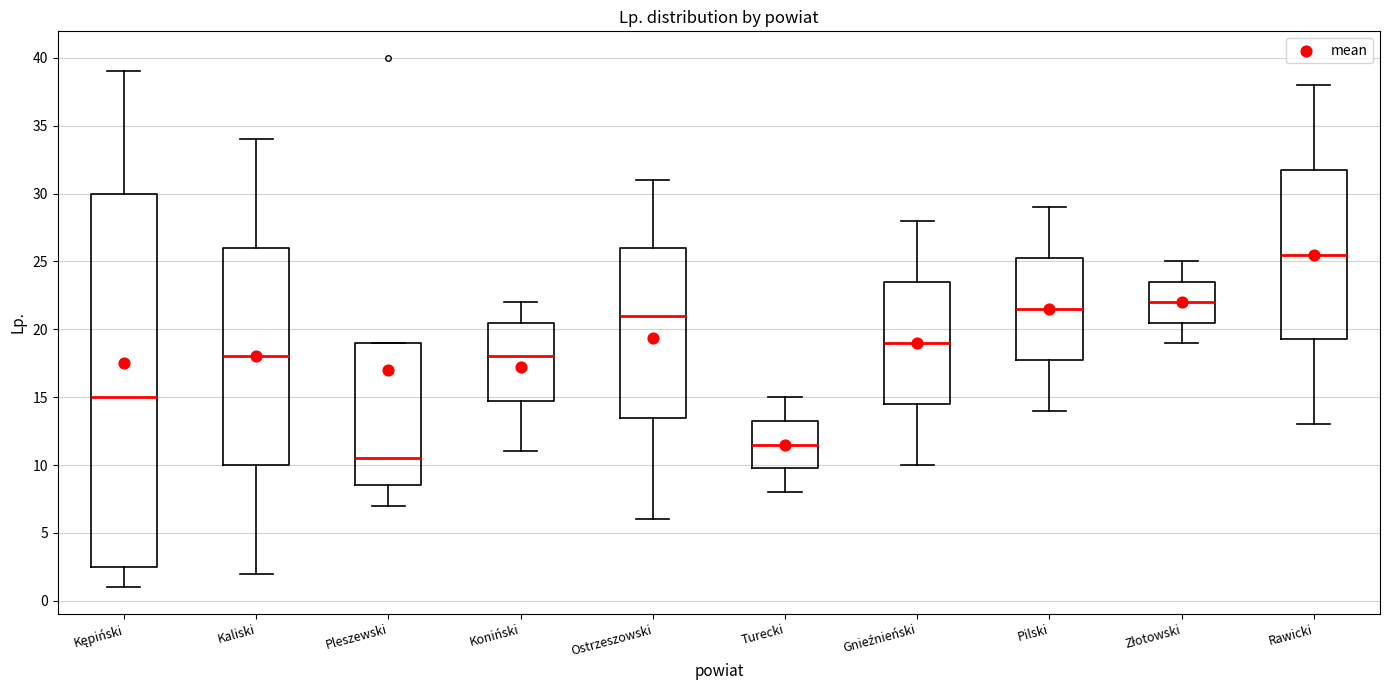

Reading left to right, transcribe this box plot: for each box, give where its median line is, the range the box spans, and where its two whiskers end, as read against the y-axis. The values are not printed on the chart, so give them approximately, as read against the axis.

Kępiński: median 15.0, box 2.5 to 30.0, whiskers 1.0 to 39.0
Kaliski: median 18.0, box 10.0 to 26.0, whiskers 2.0 to 34.0
Pleszewski: median 10.5, box 8.5 to 19.0, whiskers 7.0 to 19.0
Koniński: median 18.0, box 15.0 to 20.5, whiskers 11.0 to 22.0
Ostrzeszowski: median 21.0, box 13.5 to 26.0, whiskers 6.0 to 31.0
Turecki: median 11.5, box 10.0 to 13.5, whiskers 8.0 to 15.0
Gnieźnieński: median 19.0, box 14.5 to 23.5, whiskers 10.0 to 28.0
Pilski: median 21.5, box 18.0 to 25.5, whiskers 14.0 to 29.0
Złotowski: median 22.0, box 20.5 to 23.5, whiskers 19.0 to 25.0
Rawicki: median 25.5, box 19.5 to 32.0, whiskers 13.0 to 38.0